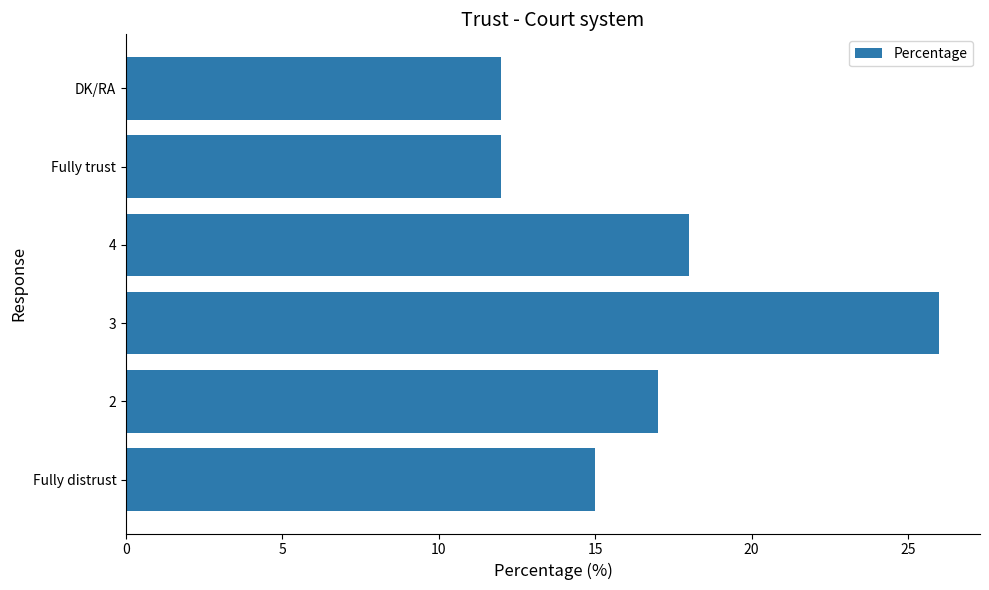

What is the change in value from 2 to 3?

+9